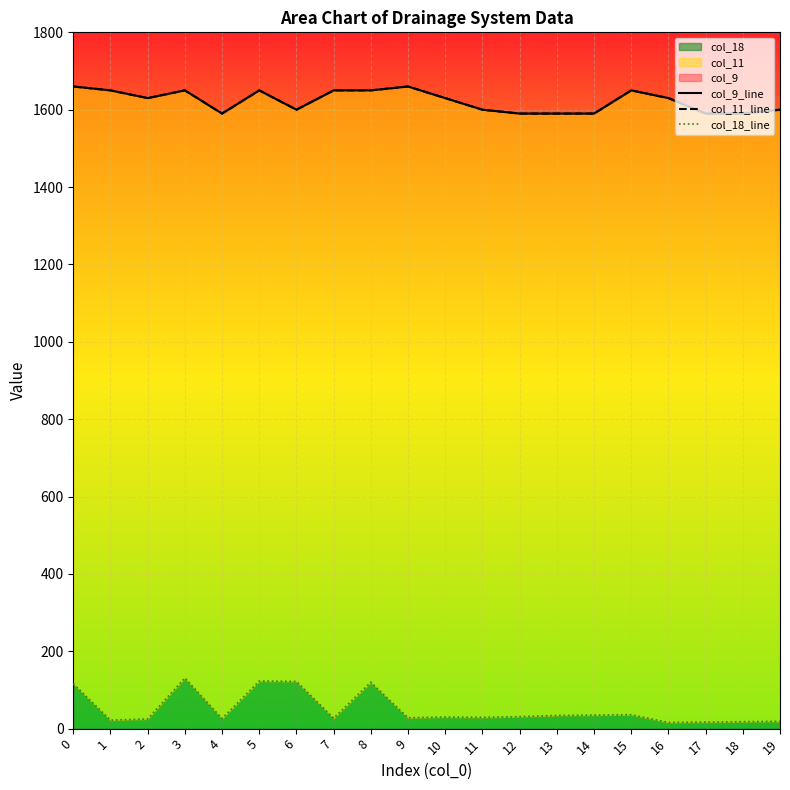

Does the chart display data point markers on the line(s)?

No